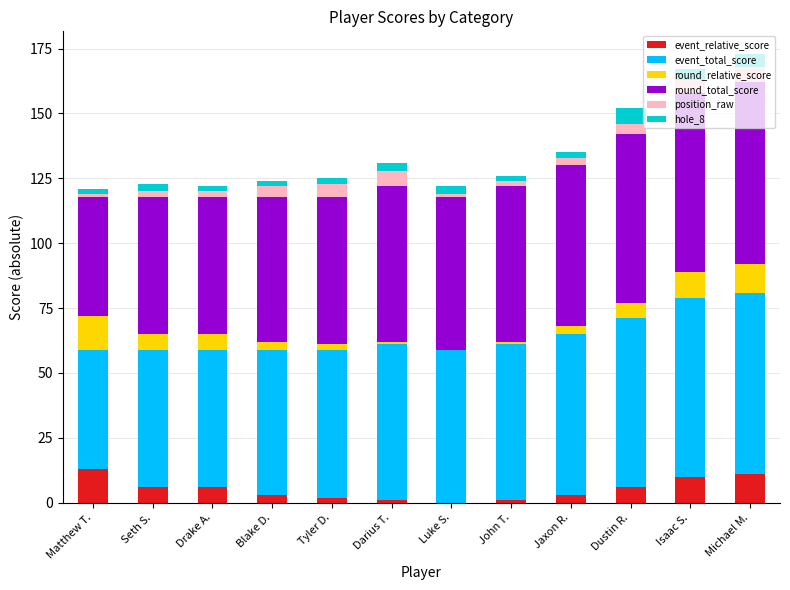

The value of event_relative_score at Michael M. is 11. True or false?

True